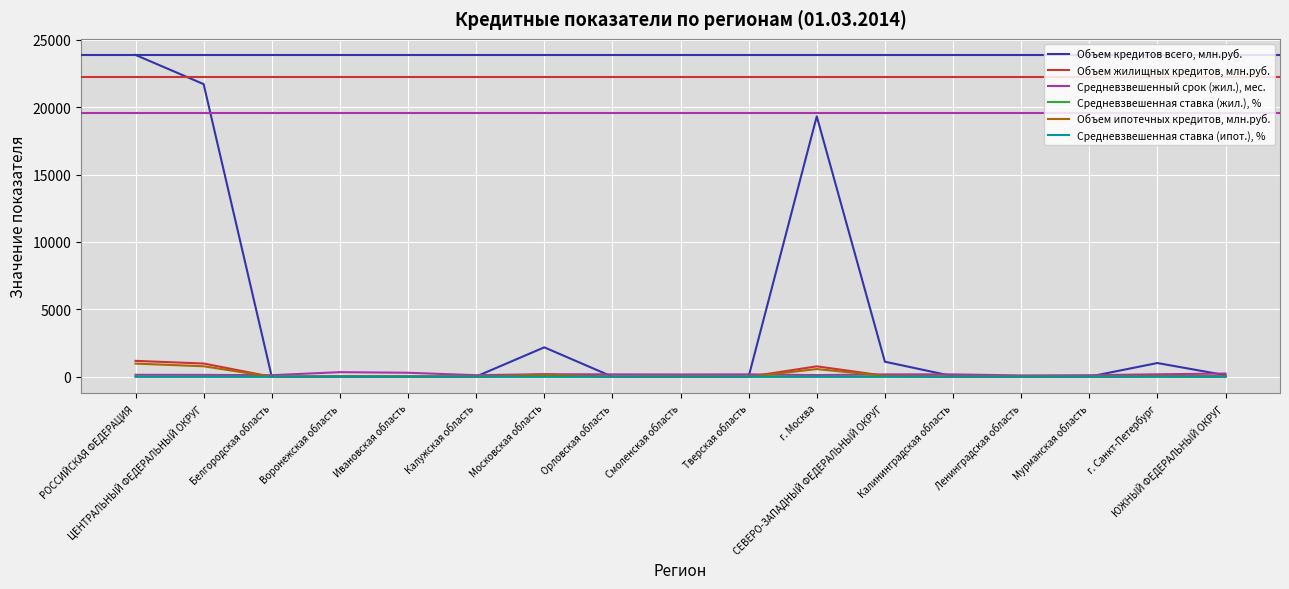

Is it true that Объем кредитов всего, млн.руб. equals 28.0 at Воронежская область?

True